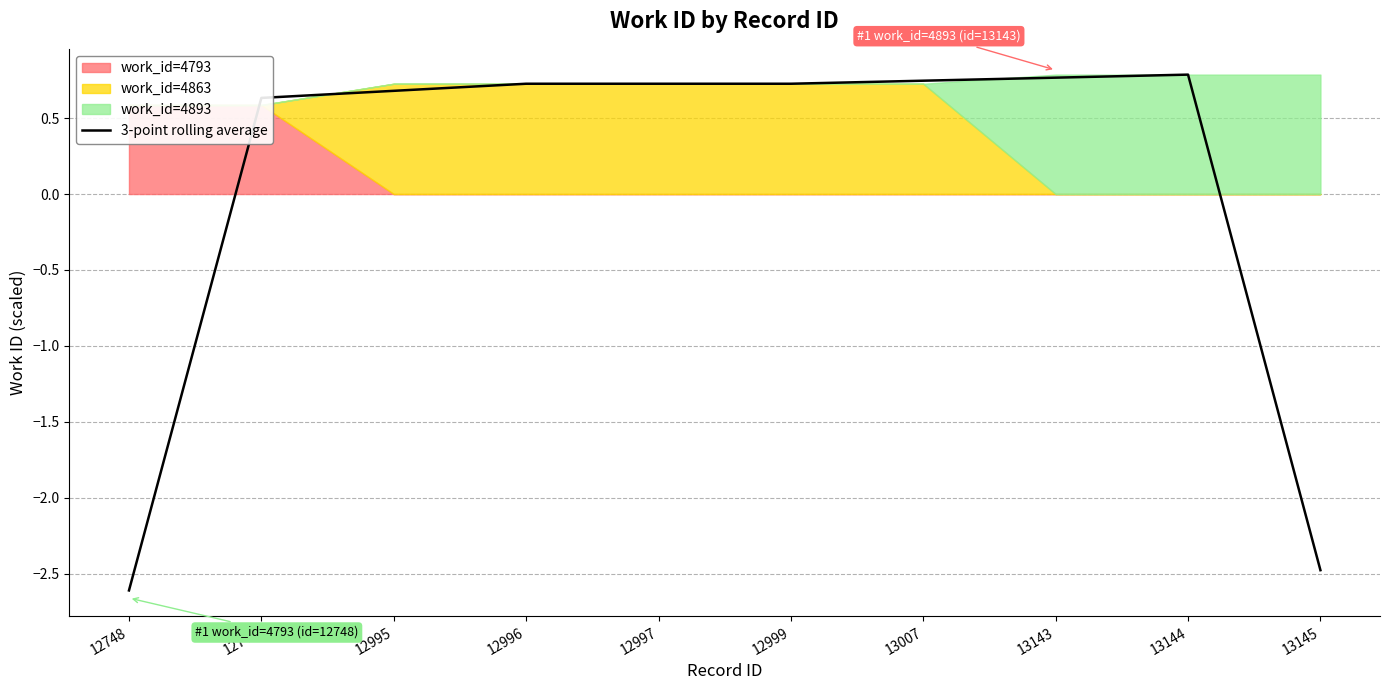

At which category does the chart reach its minimum across all series?

12748